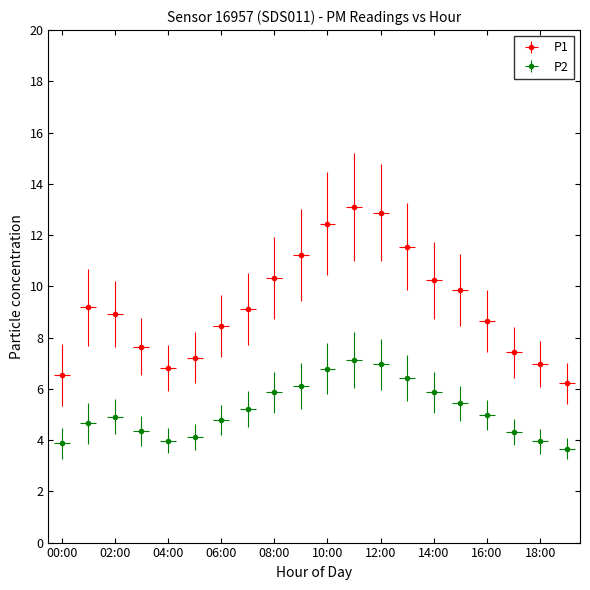

At which category is the sum across all series the highest?

11:00